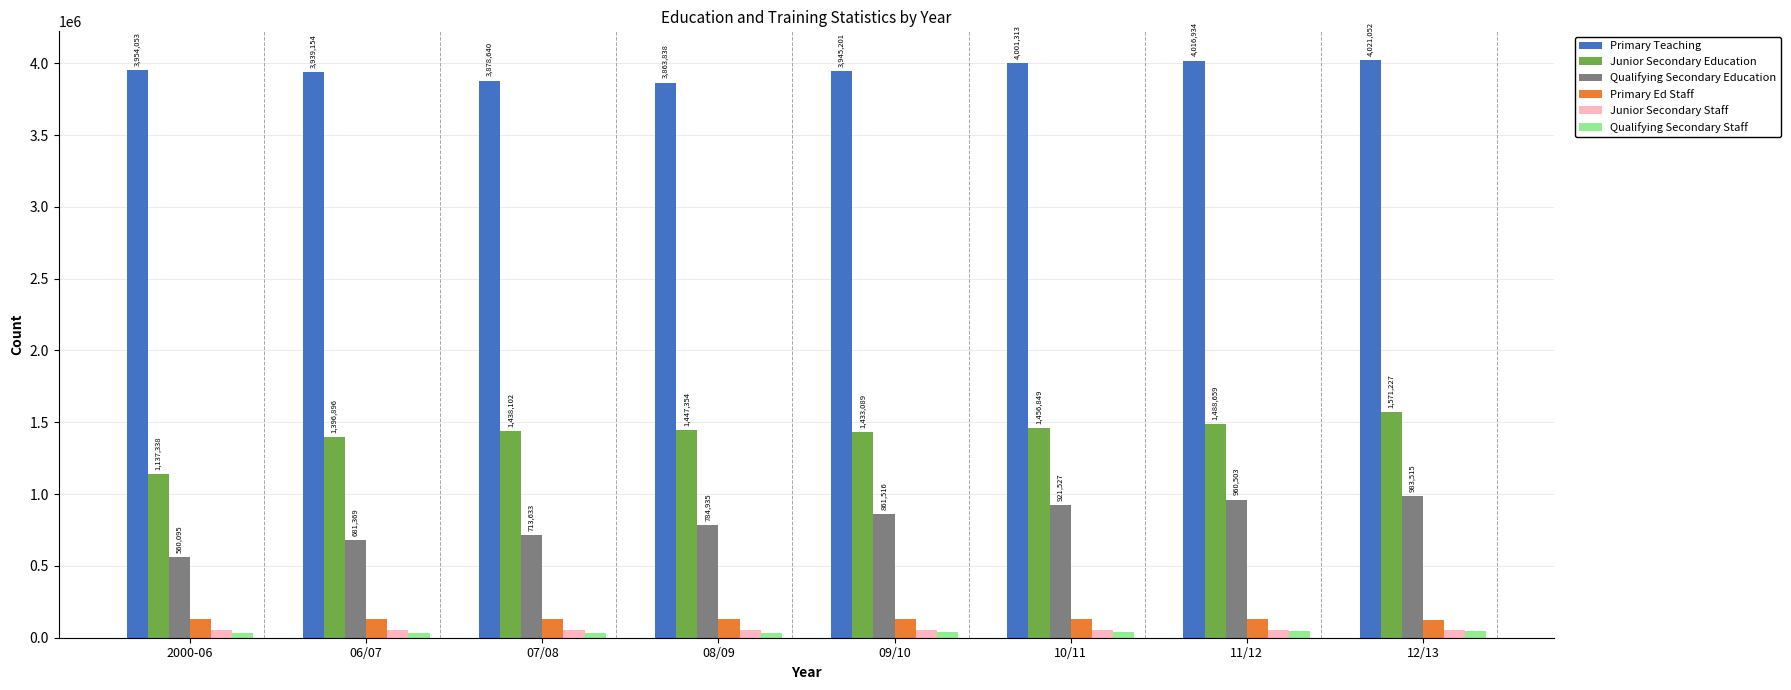

How many data points does each series have?

8